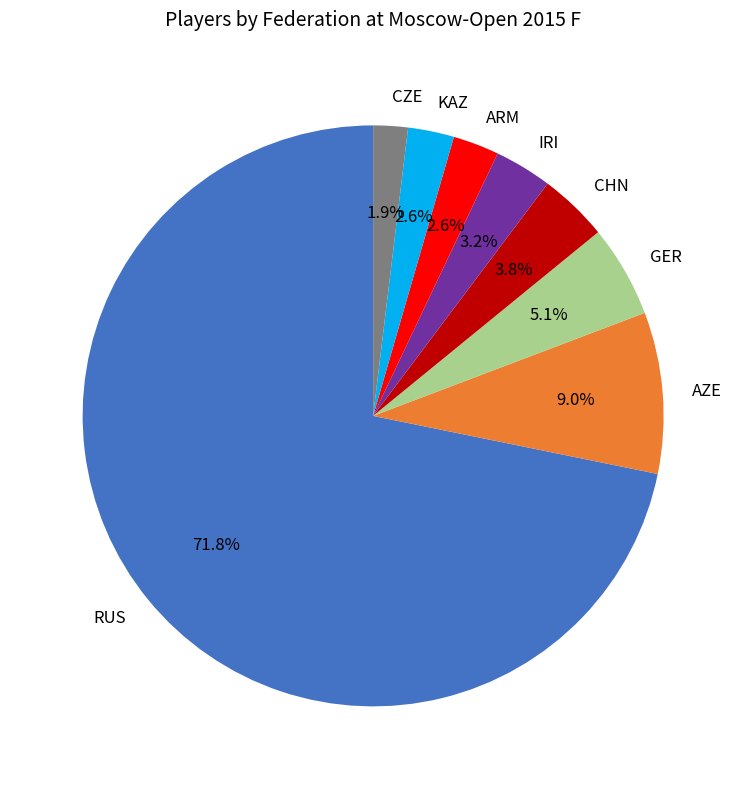

Combined, do RUS and AZE account for over 50%?

Yes